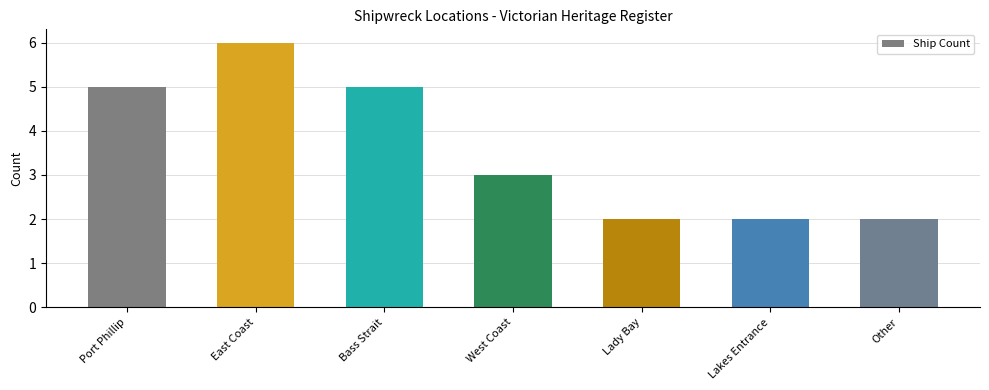

What is the label of the 1st bar from the left?

Port Phillip